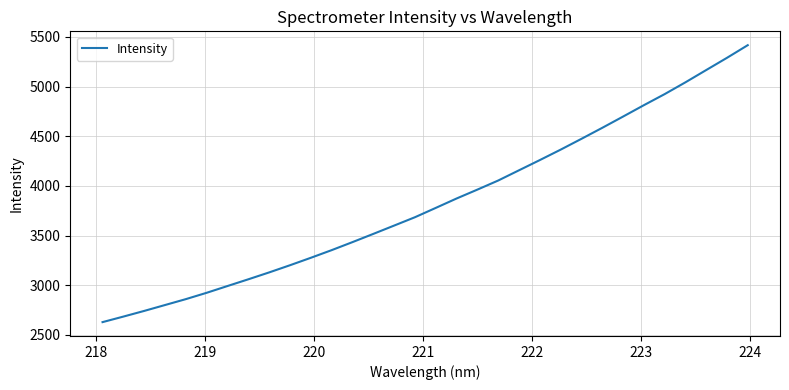

What is the difference between the maximum and minimum values?

2787.6